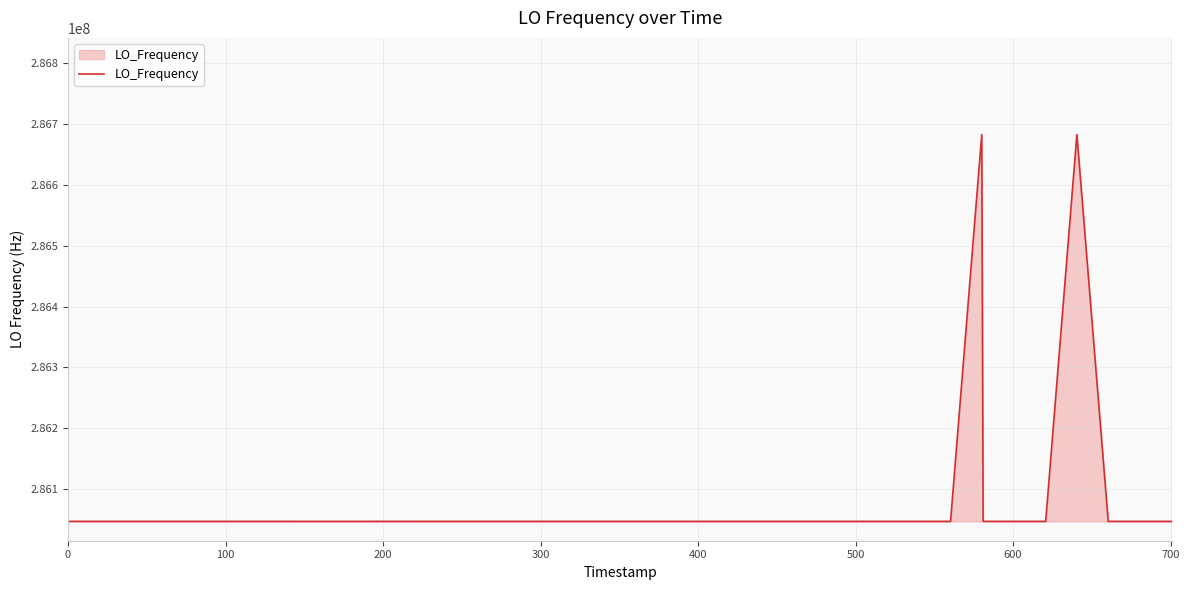

What is the difference between the maximum and minimum values?

635709.2